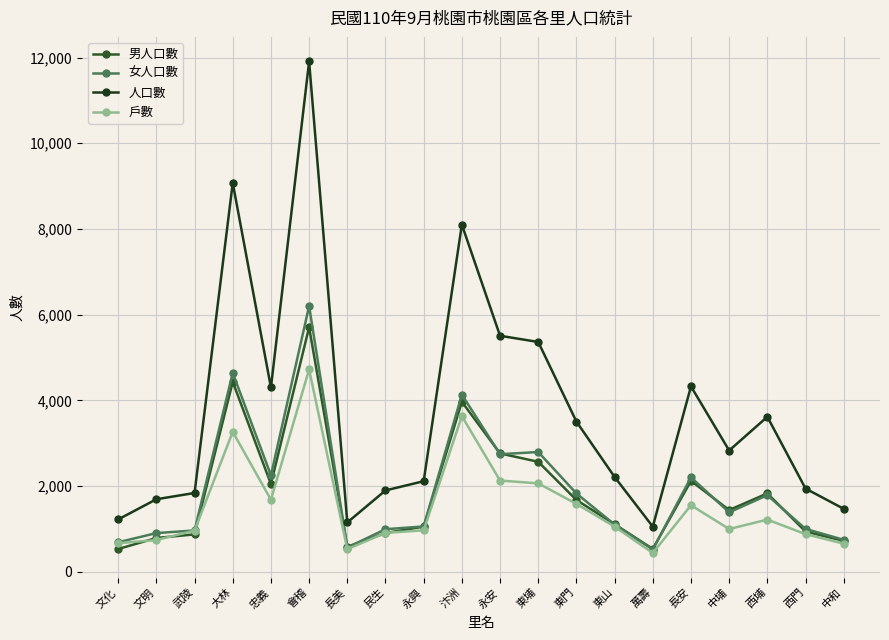

What is the sum of all 女人口數 values?

38534